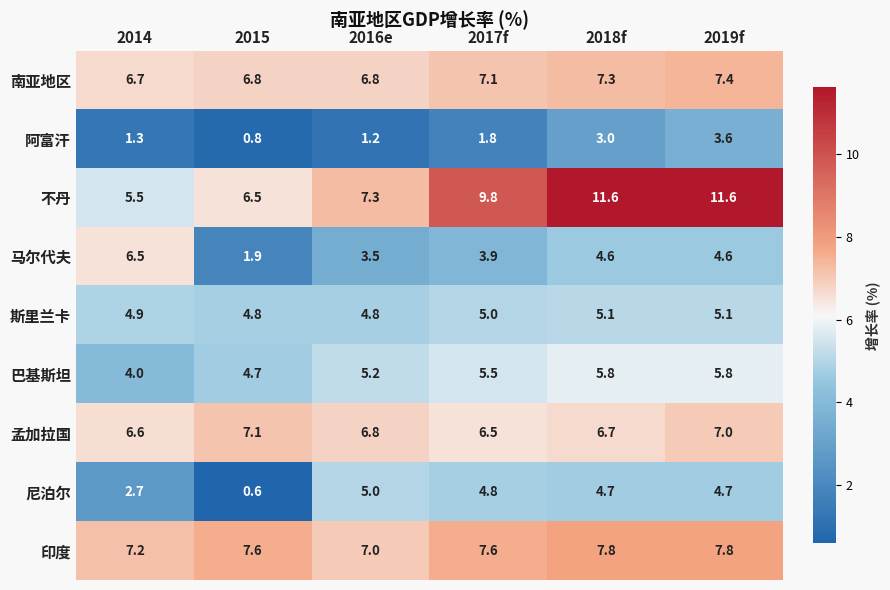

What is the spread (max minus min) of values at 2015?

7.0